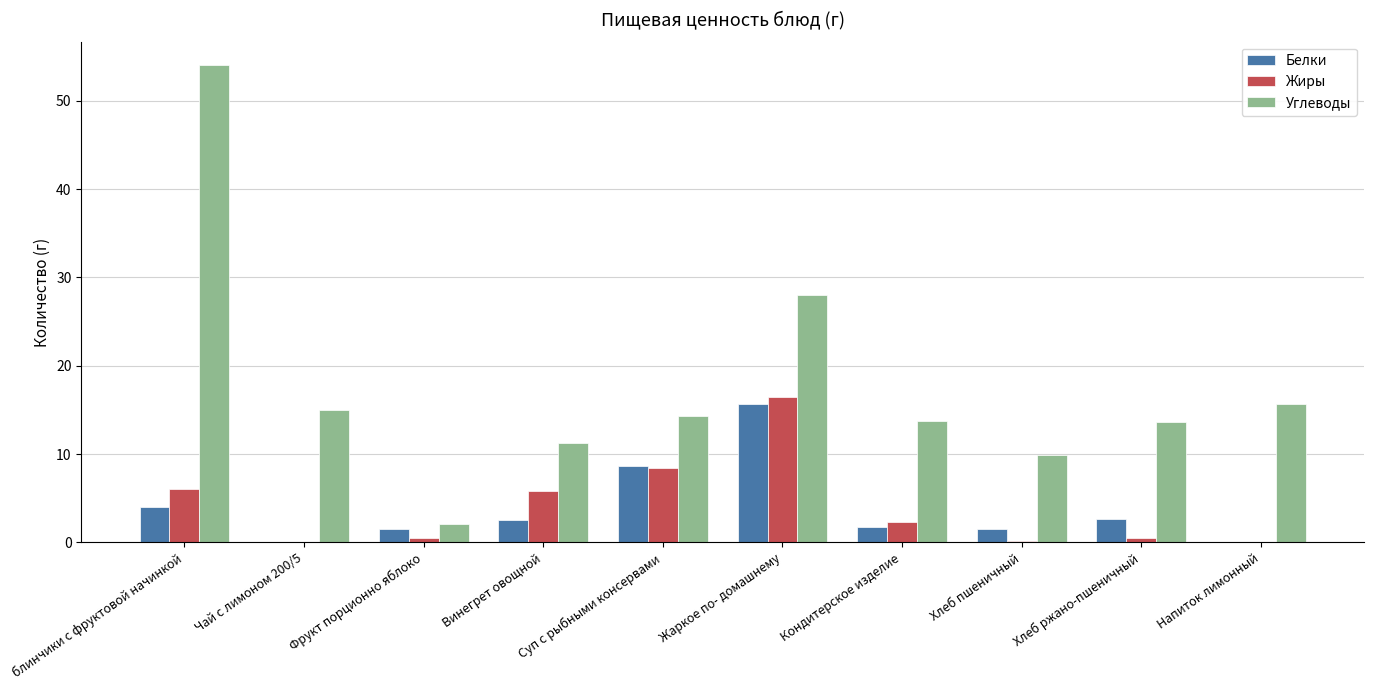

The Углеводы series shows 4.8 at Хлеб пшеничный. True or false?

False